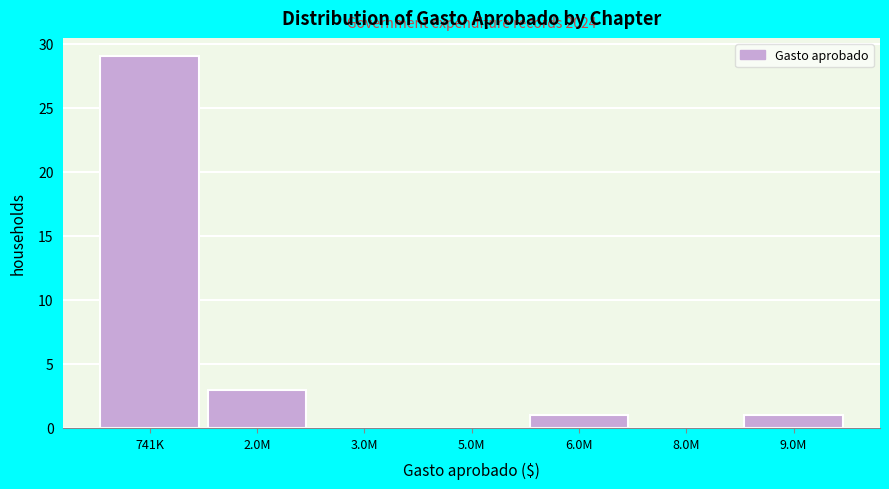

Reading right to left, list all the values displayed in this chart.

9.0M=1	8.0M=0	6.0M=1	5.0M=0	3.0M=0	2.0M=3	741K=29